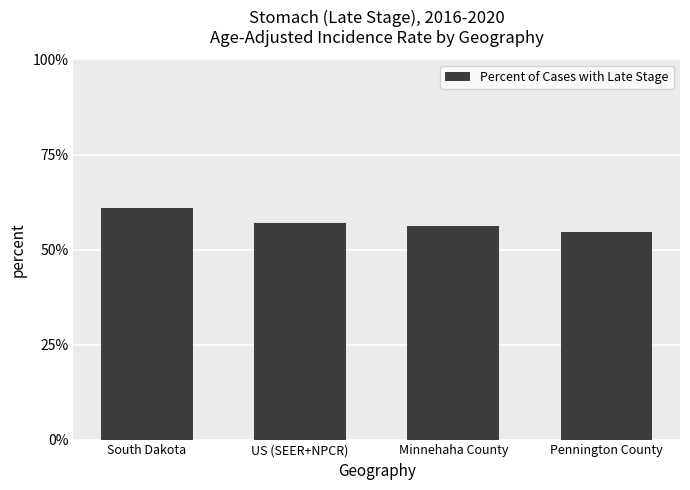

What is the minimum value shown in the chart?

54.5